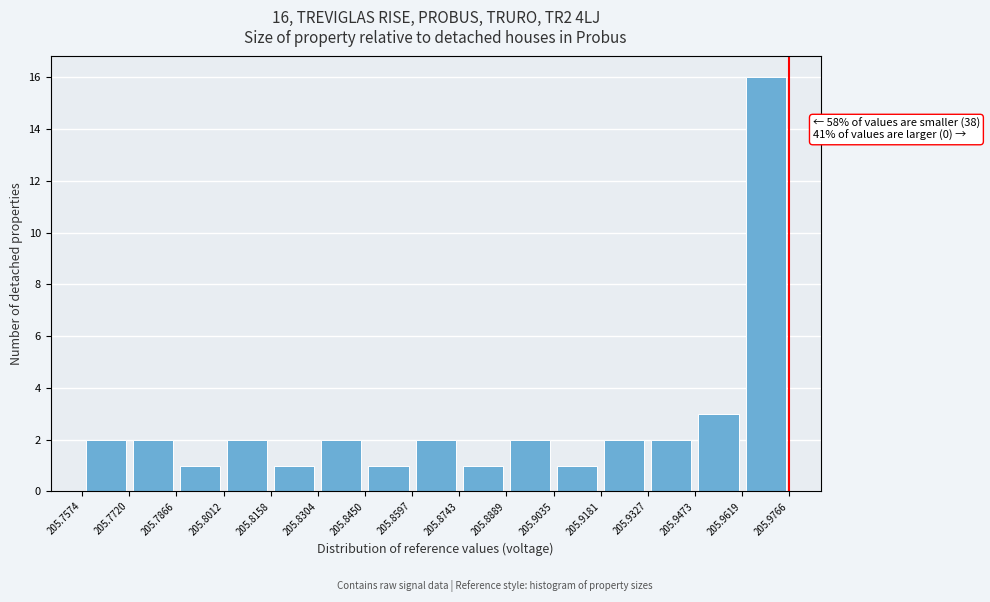

Over which range of the x-axis is the bar tallest?

205.9619 to 205.9766